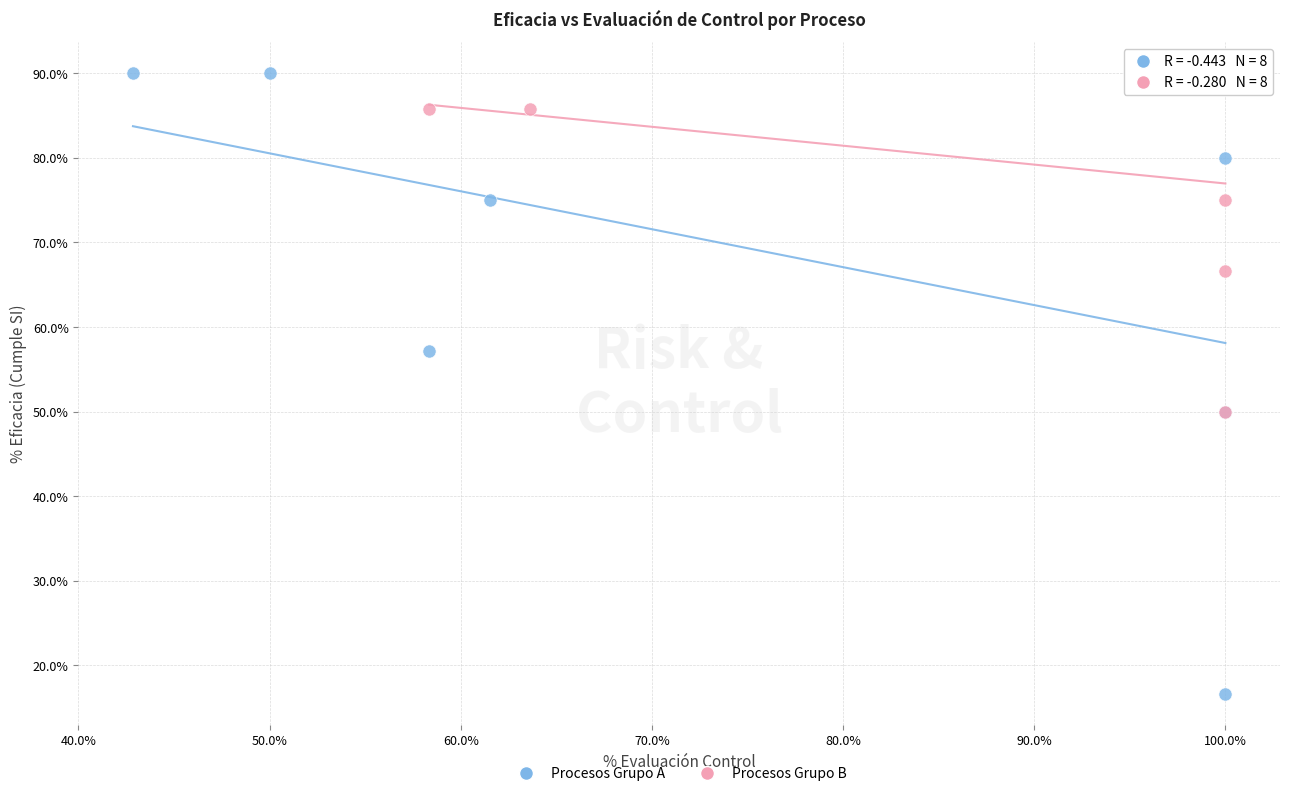

Which series reaches the minimum Y coordinate?

Procesos Grupo A